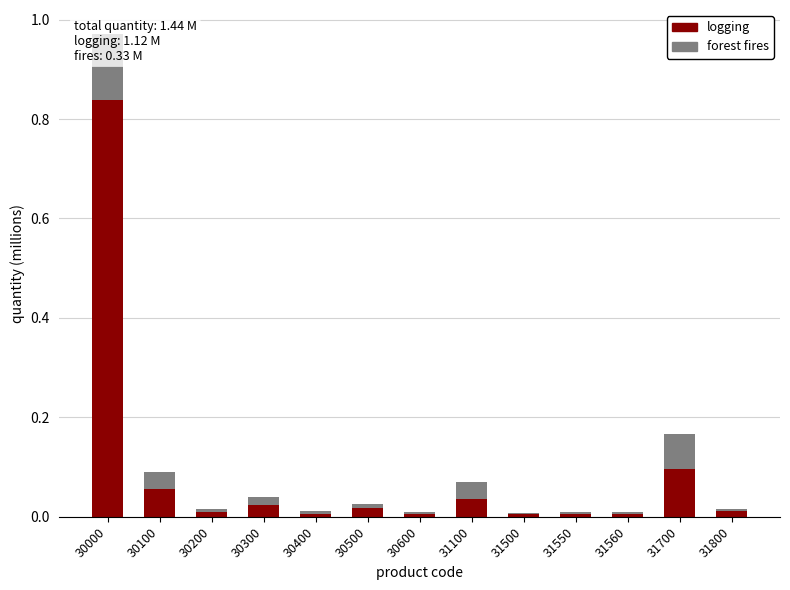

How many distinct data groups are displayed?

2